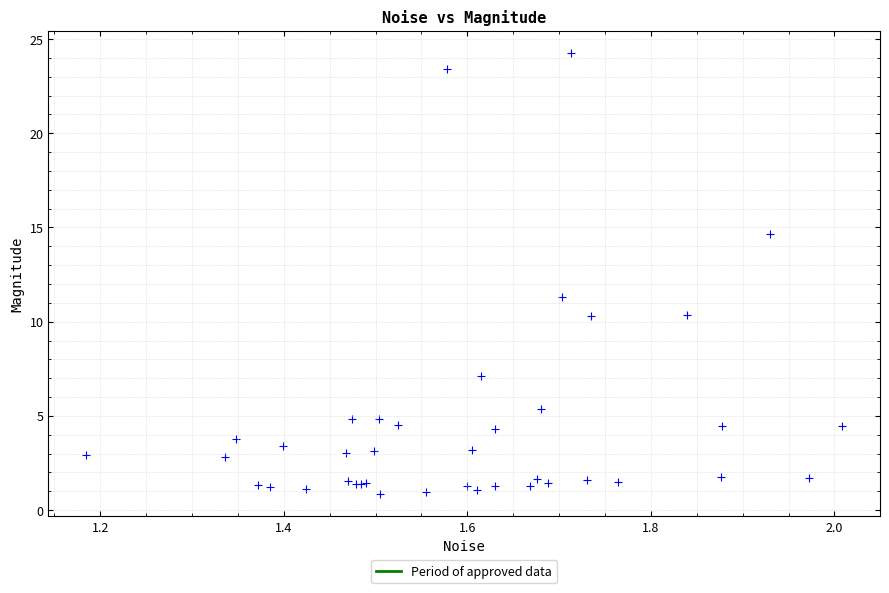

What Y value in the scatter plot is closest to 12?

11.3